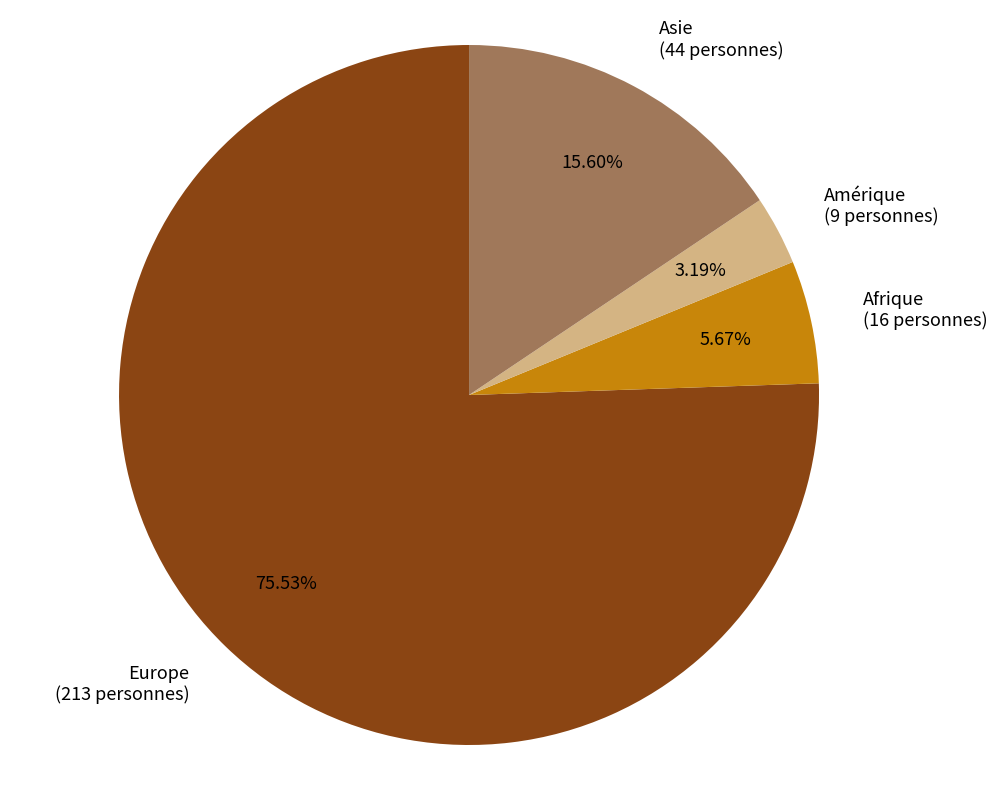

Which category accounts for the majority?

Europe